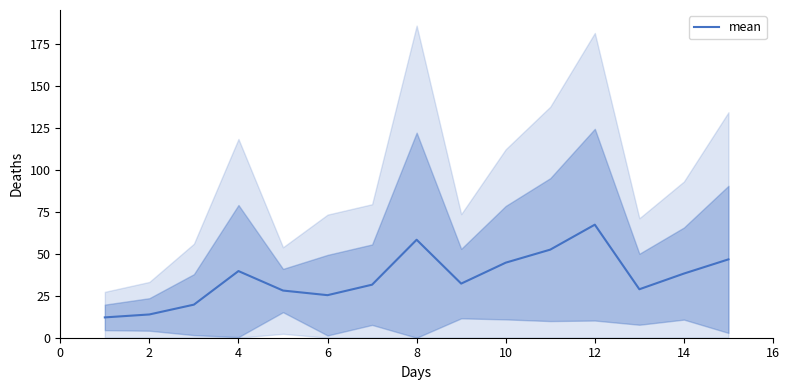

The value of mean at 4 is 18.4. True or false?

False